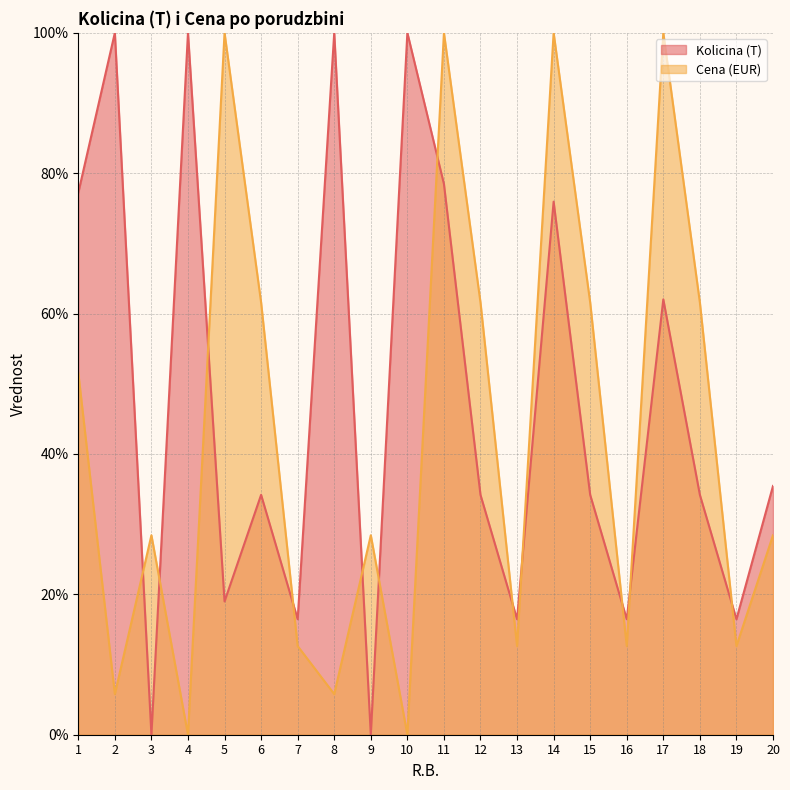

Which label corresponds to the smallest value in the chart?

3